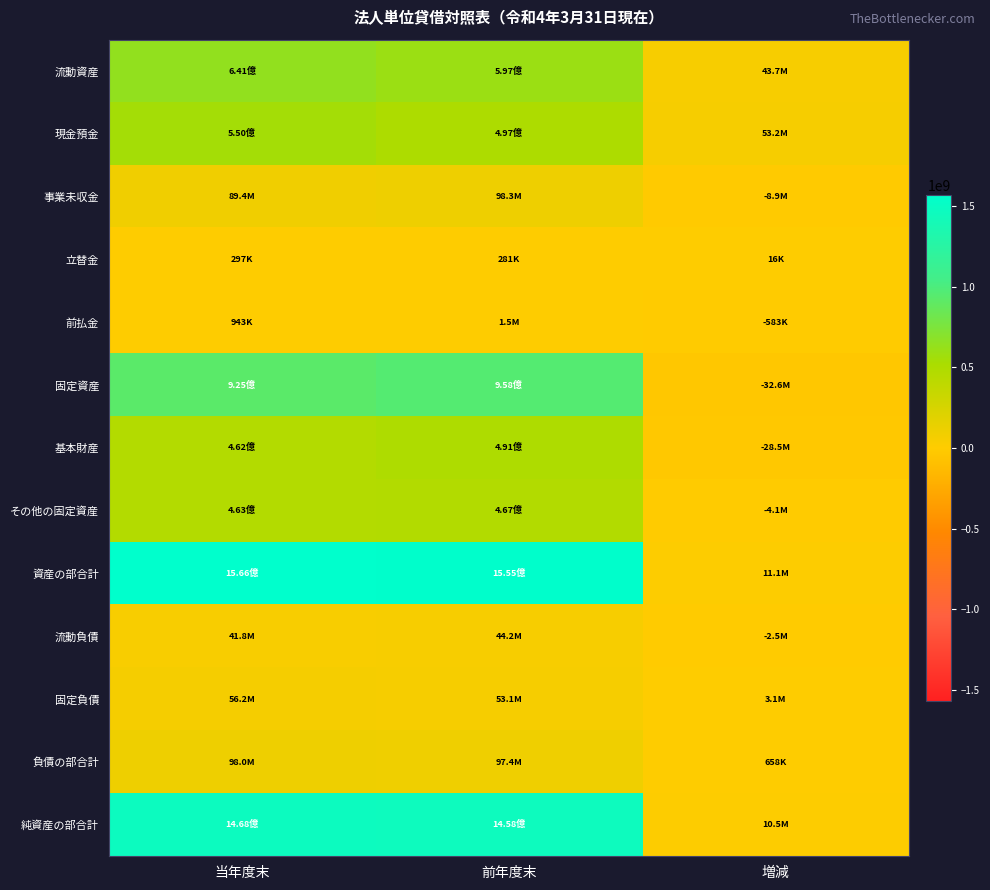

At which category is the sum across all series the highest?

当年度末